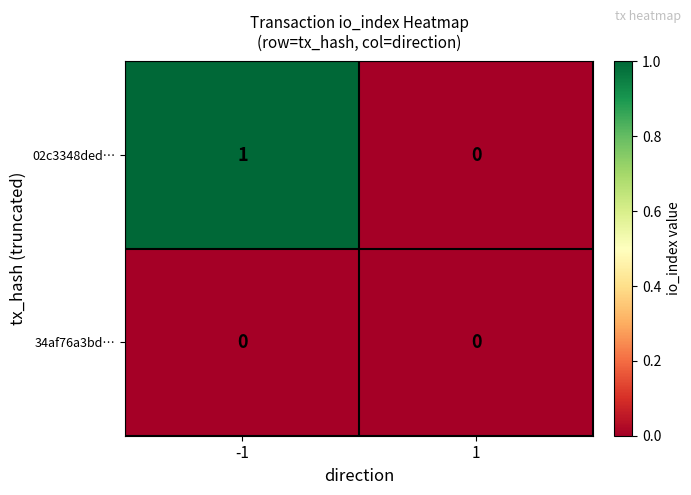

Reading left to right, what are all the values shown in this chart?

02c3348ded…: -1=1	1=0
34af76a3bd…: -1=0	1=0